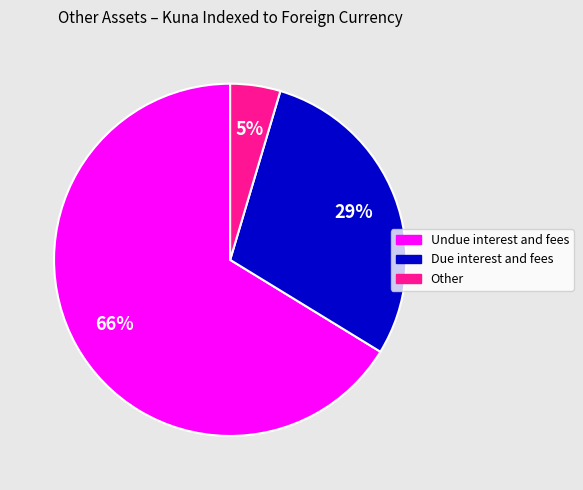

Is there any slice that represents more than half of the pie?

Yes